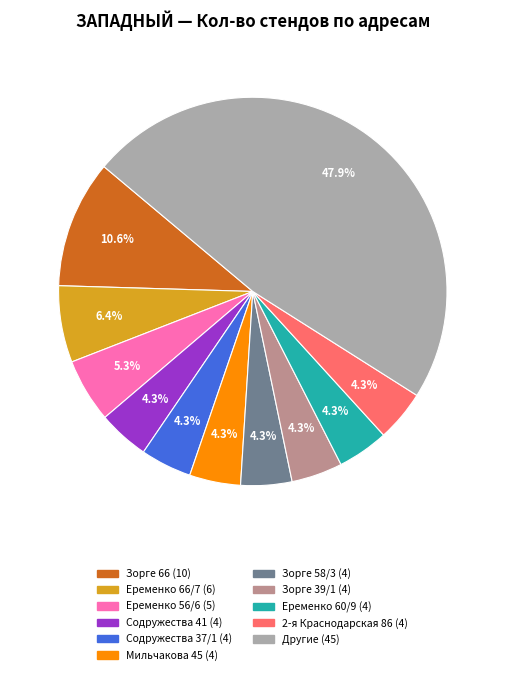

Is there any slice that represents more than half of the pie?

No